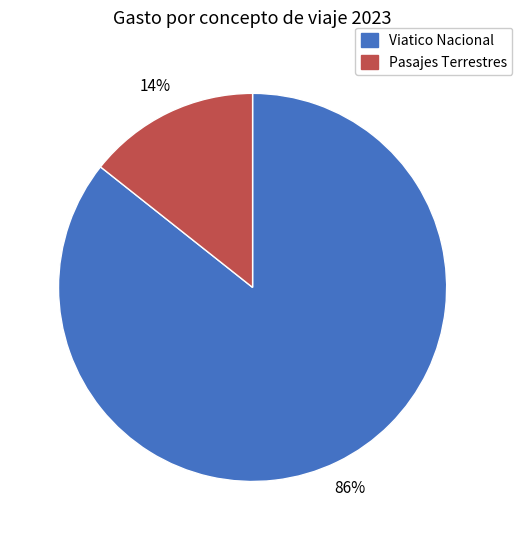

What is the smallest slice in the pie chart?

Pasajes Terrestres